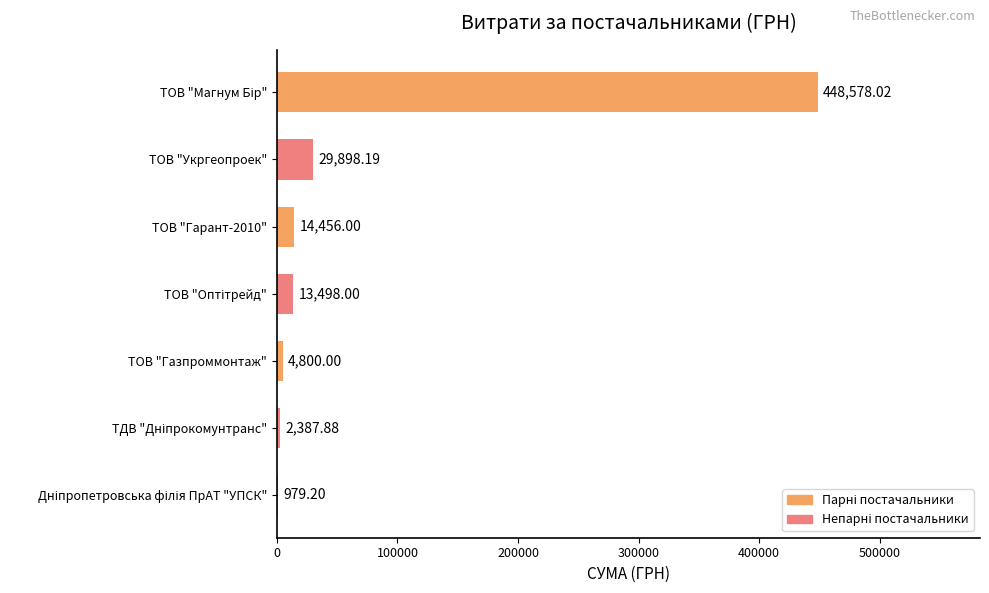

What is the sum of all values?

514597.3